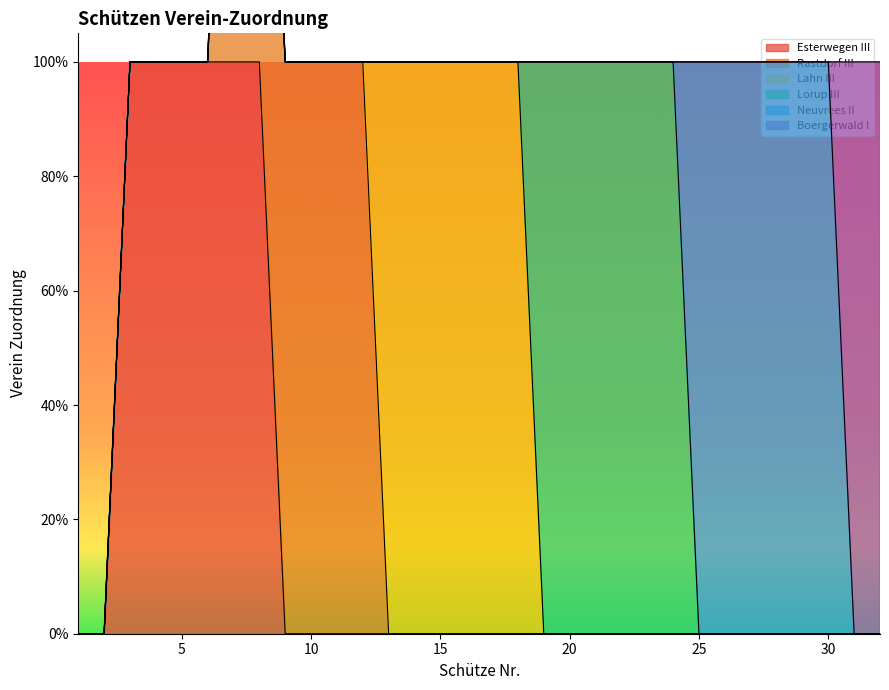

How many Rastdorf III values are between 0 and 1?

32